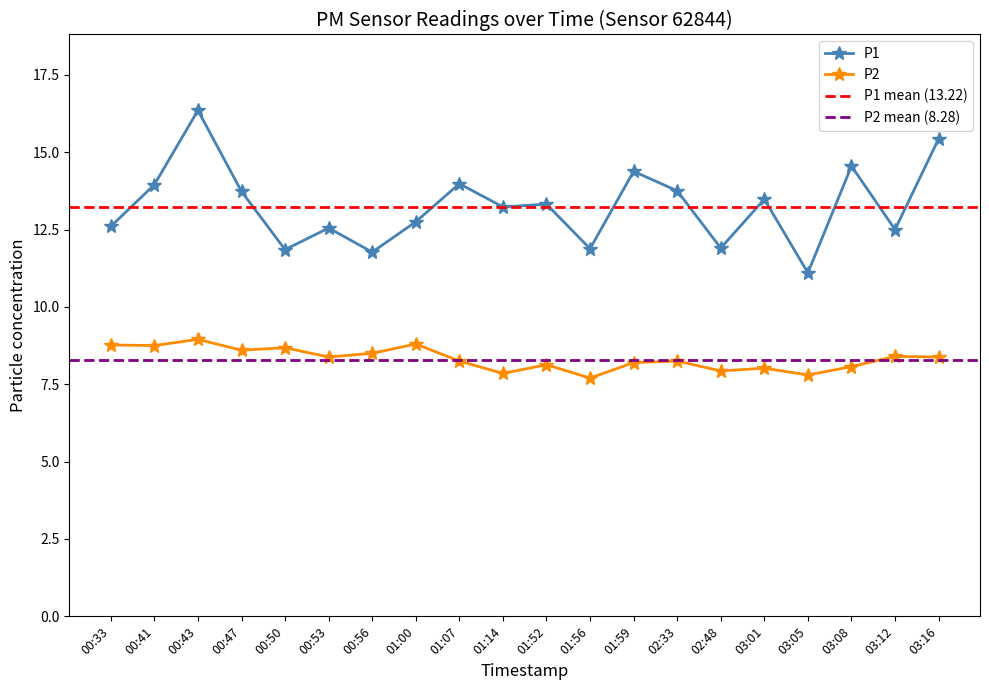

At 00:33, list the series in order from smallest to largest.

P2, P1